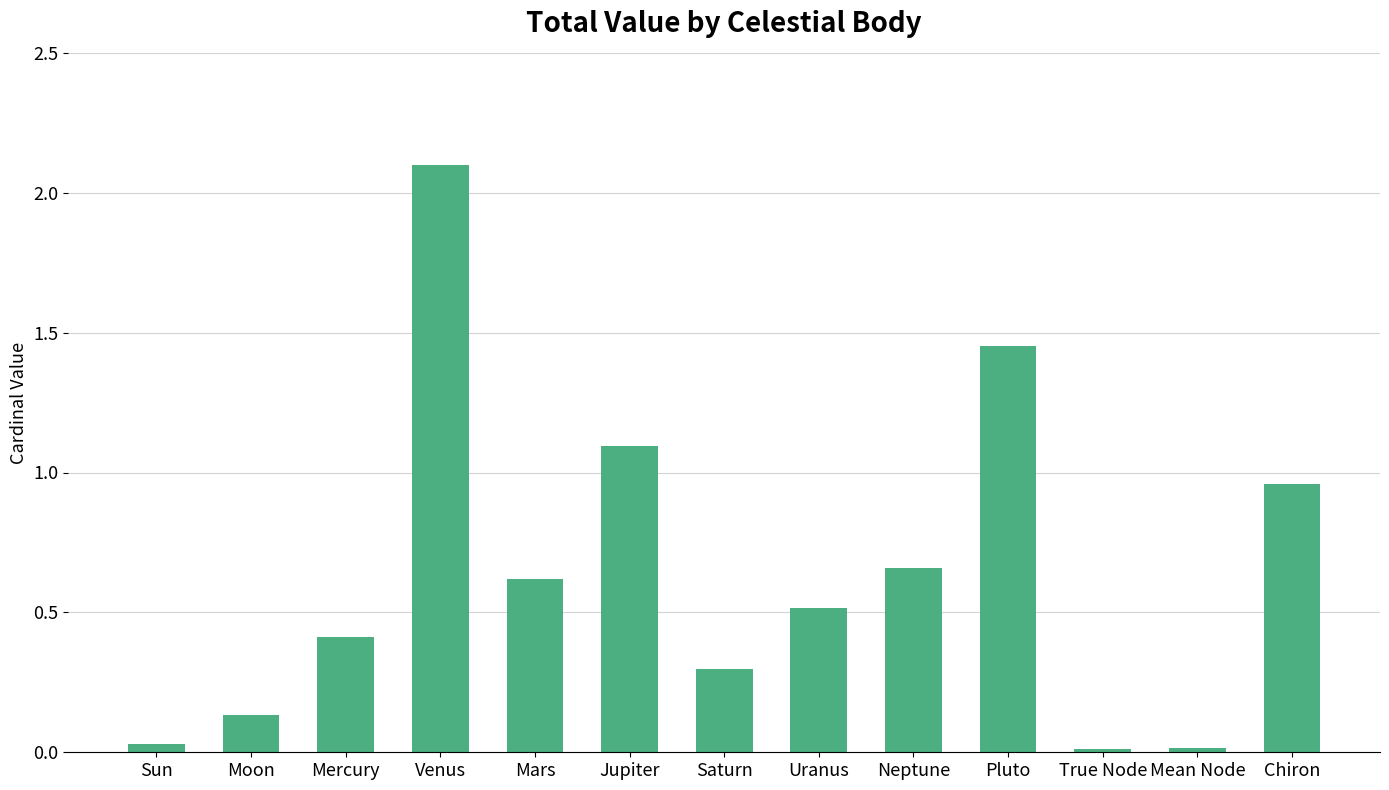

Are the bars grouped side by side (vs. stacked)?

No